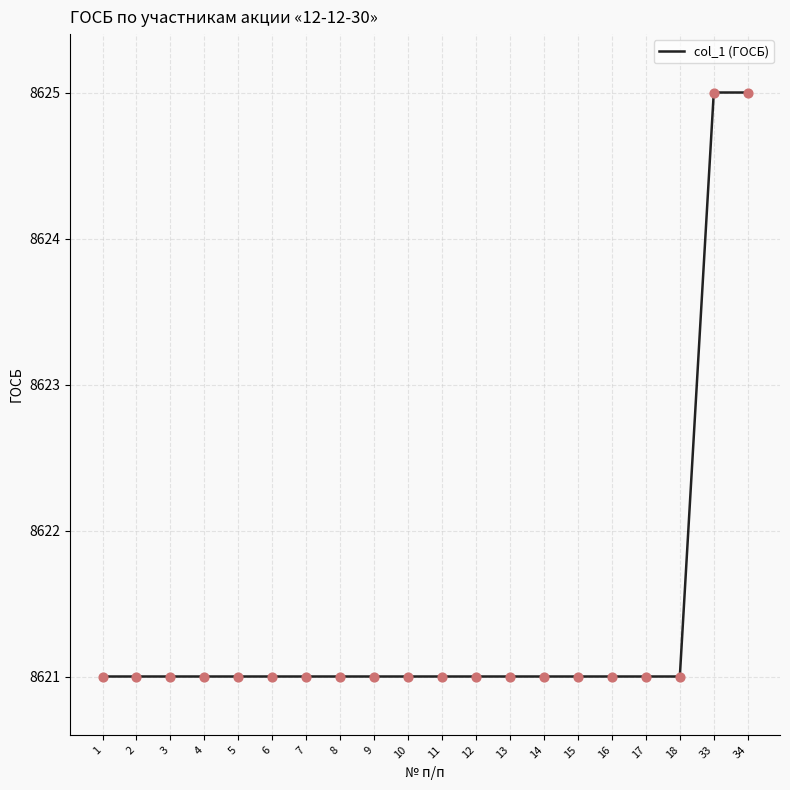

Approximately how many times larger is the value at 33 compared to 15?

1.0